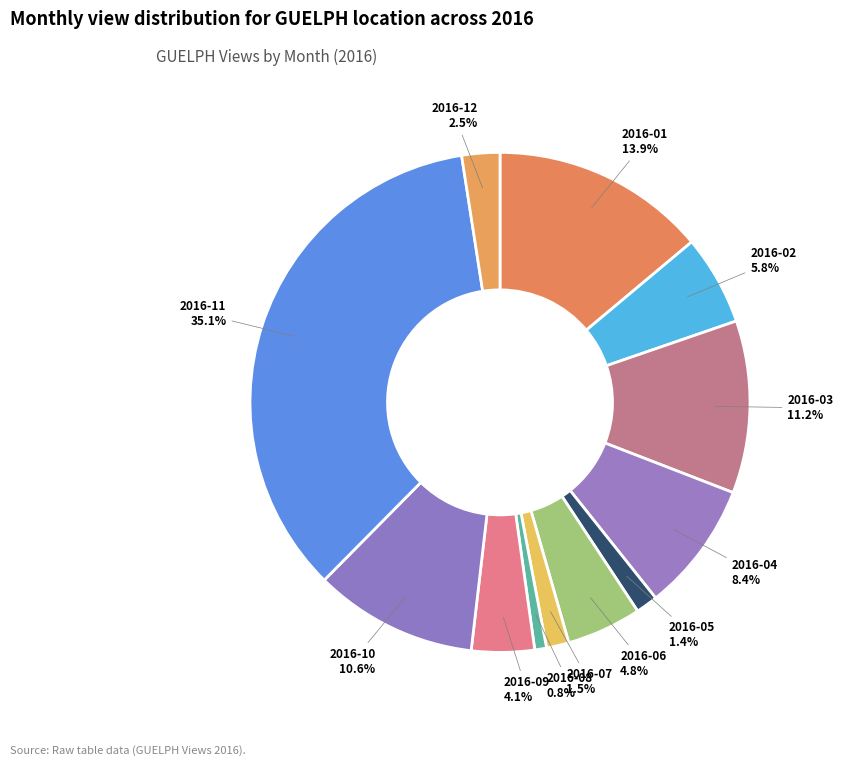

To the nearest percent, what is the difference between the largest and smallest slice percentages?

34%